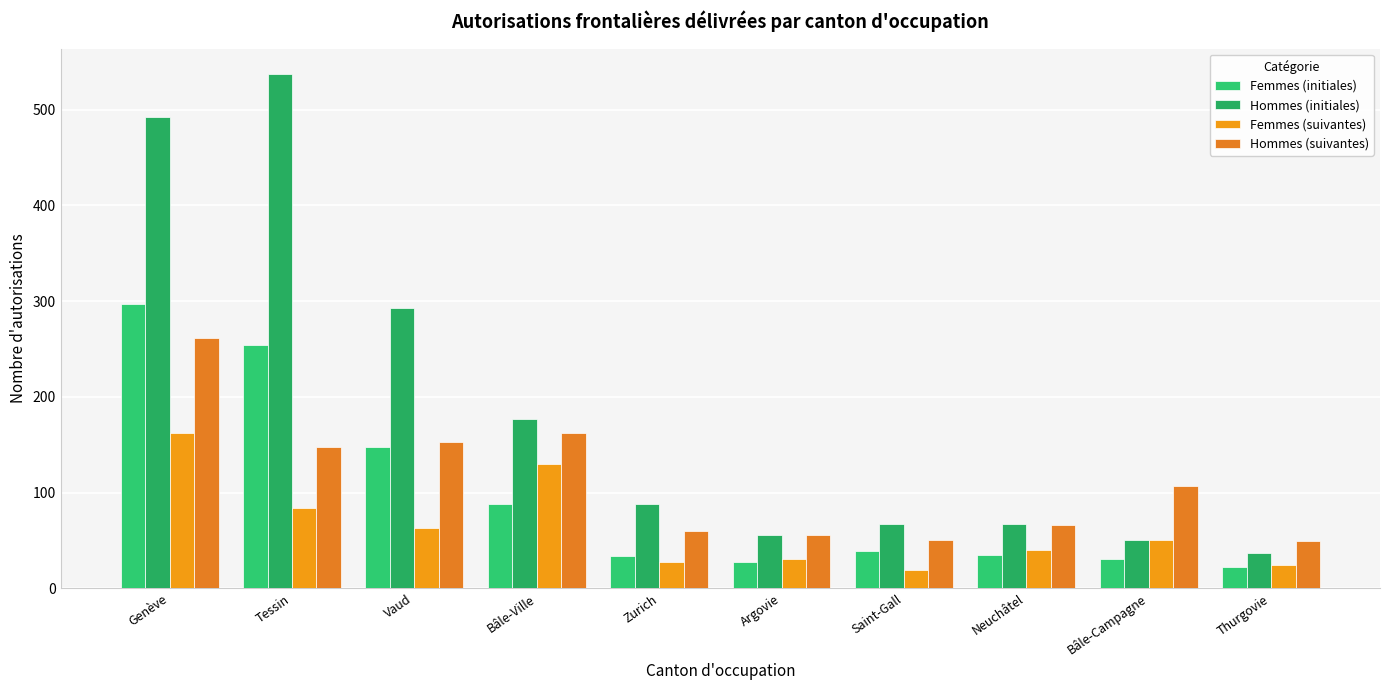

True or false: Femmes (initiales) has a value of 44 at Argovie.

False